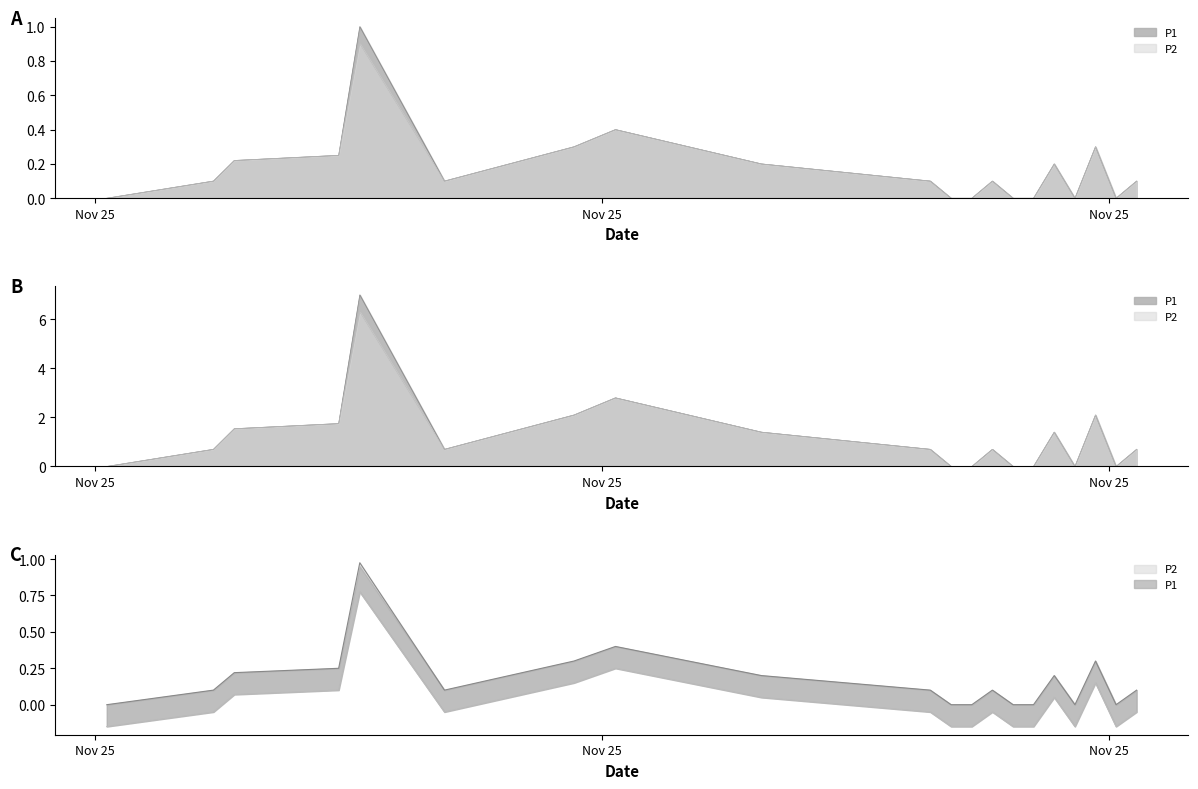

What is the sum of all P2 values?

3.3